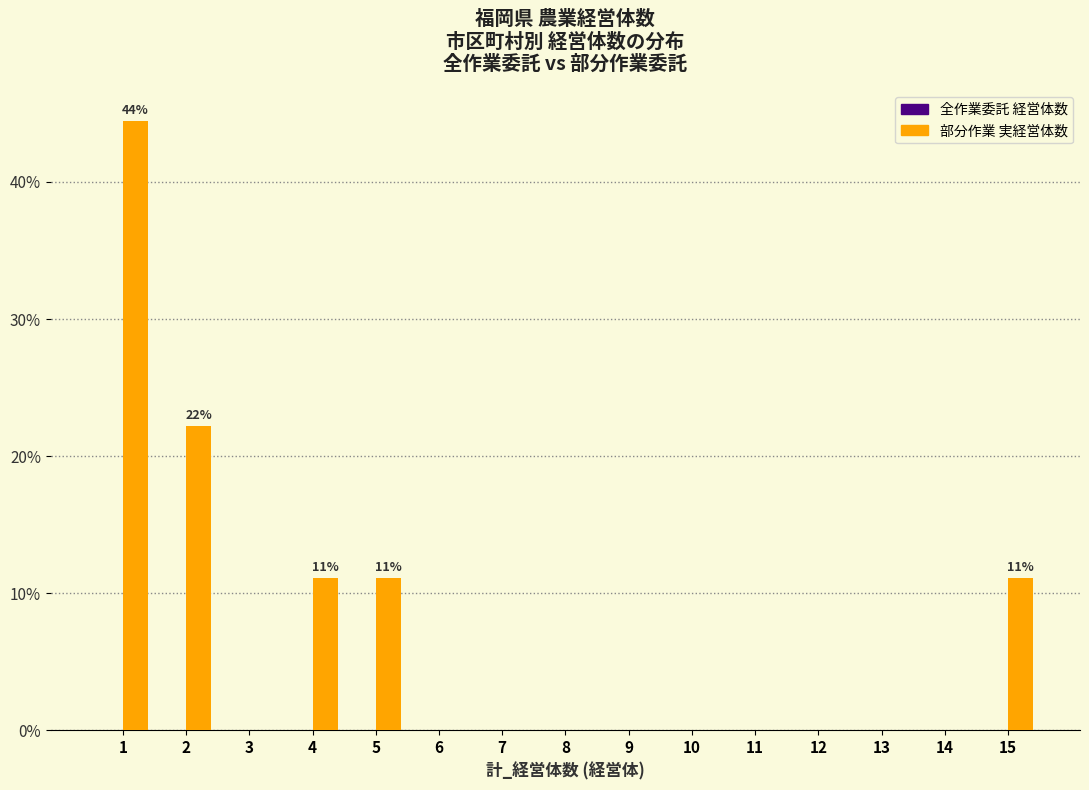

Reading left to right, extract all data points from this chart.

1=44.4	2=22.2	3=0.0	4=11.1	5=11.1	6=0.0	7=0.0	8=0.0	9=0.0	10=0.0	11=0.0	12=0.0	13=0.0	14=0.0	15=11.1